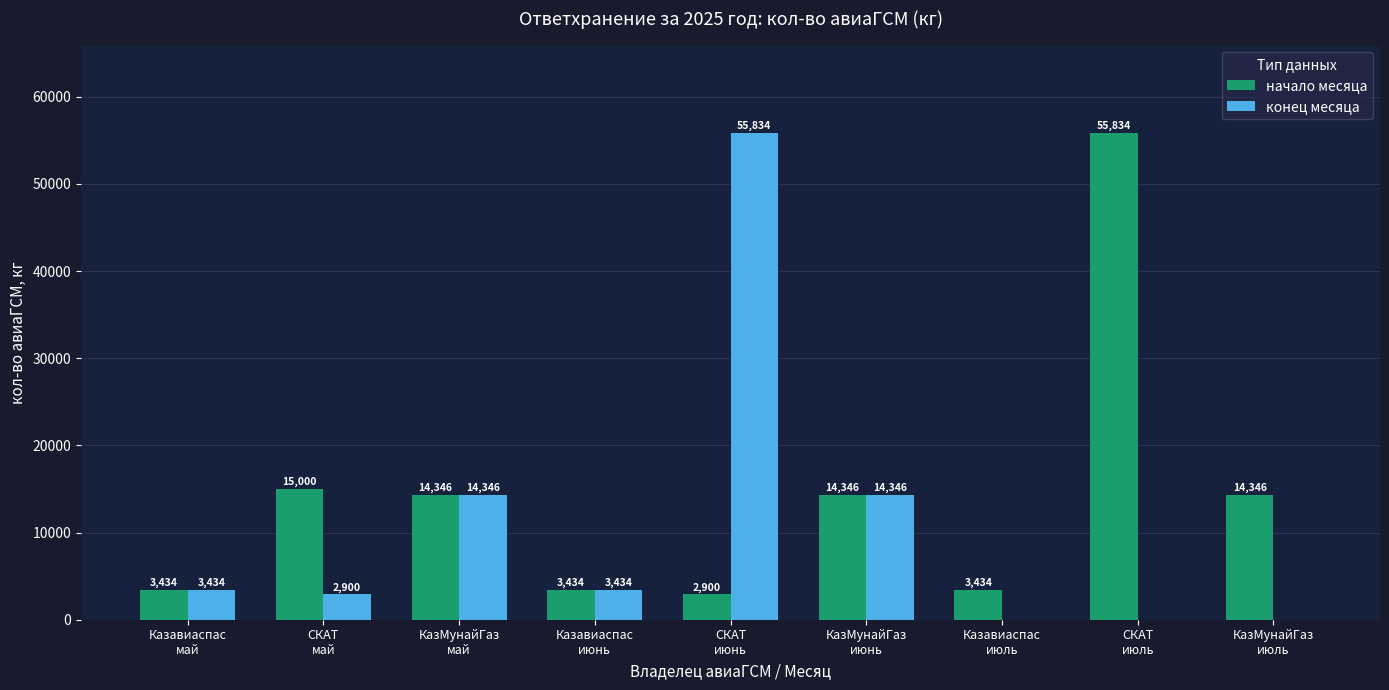

Which series has the largest total across all categories?

начало месяца